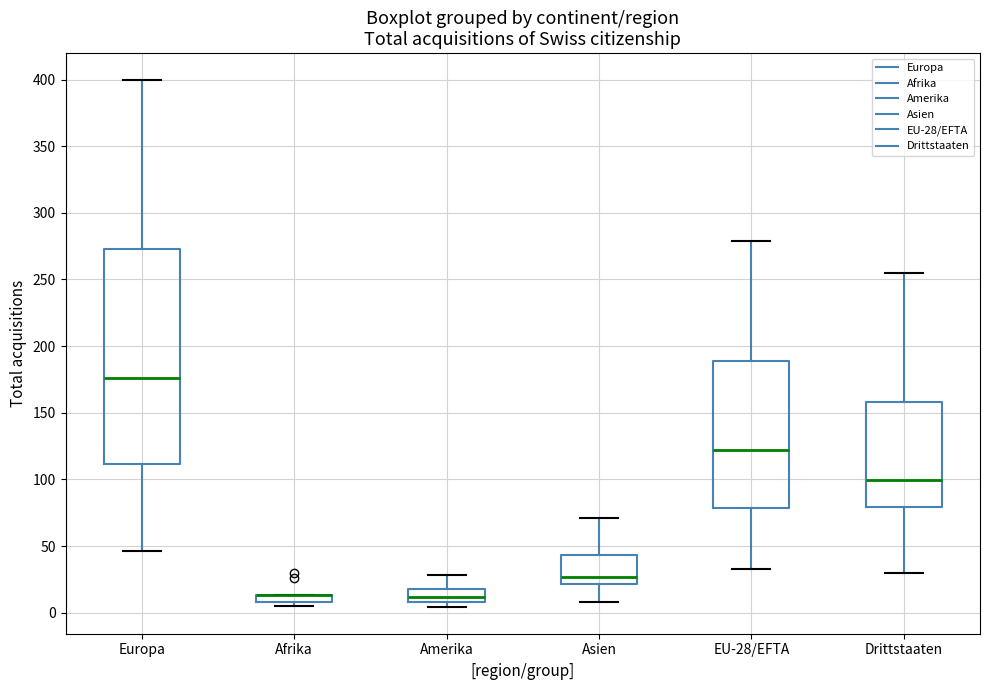

Which box is the tallest, from its lower edge to its upper edge?

Europa